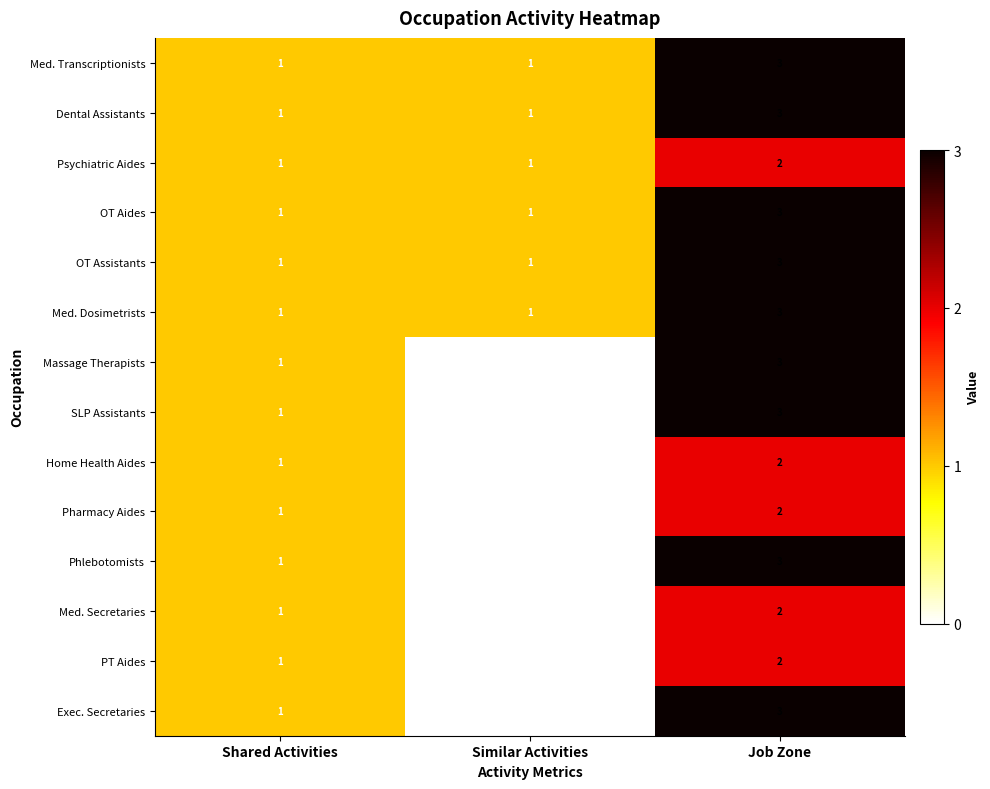

How many Dental Assistants values are between 1 and 3?

3